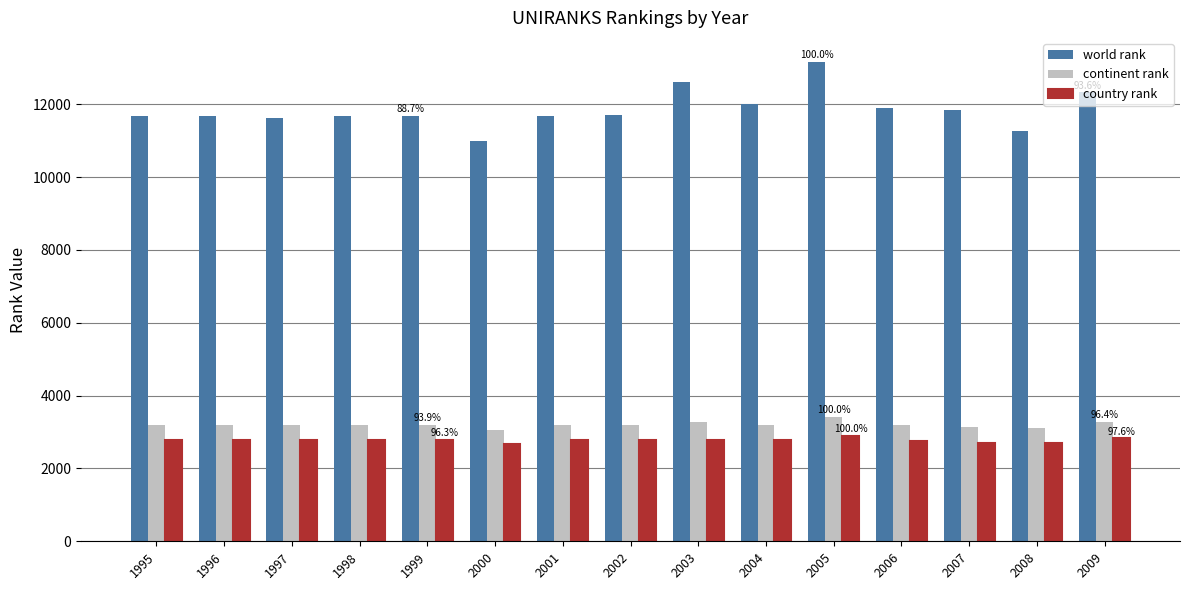

Between 2003 and 2006, which series saw the biggest shift?

world rank